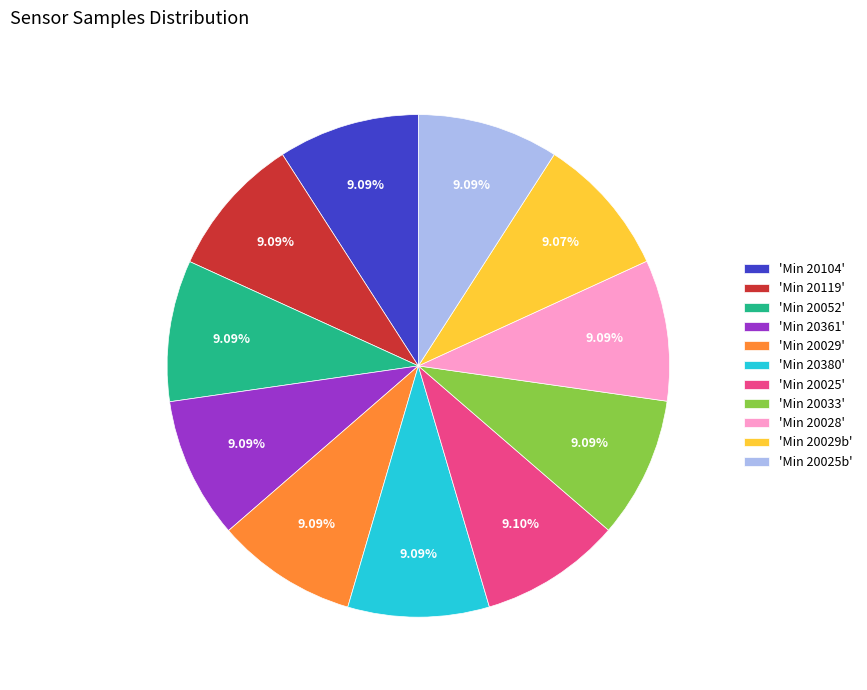

Does 'Min 20119' represent more than half of the total?

No